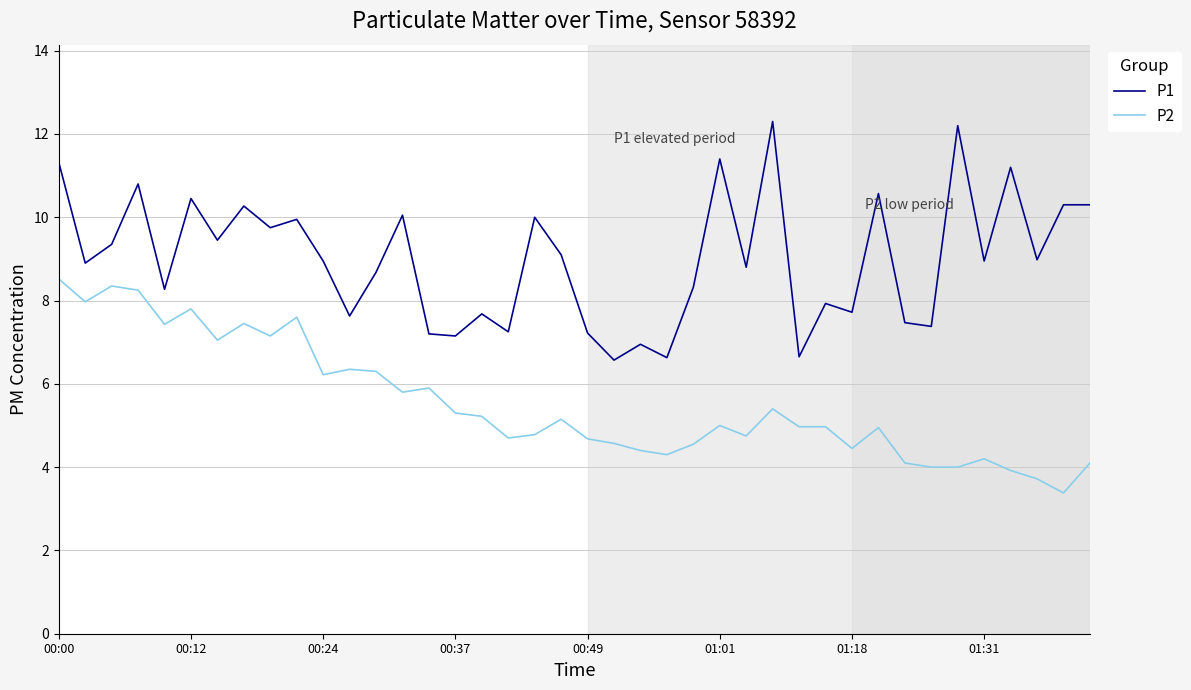

Which series has the largest total across all categories?

P1